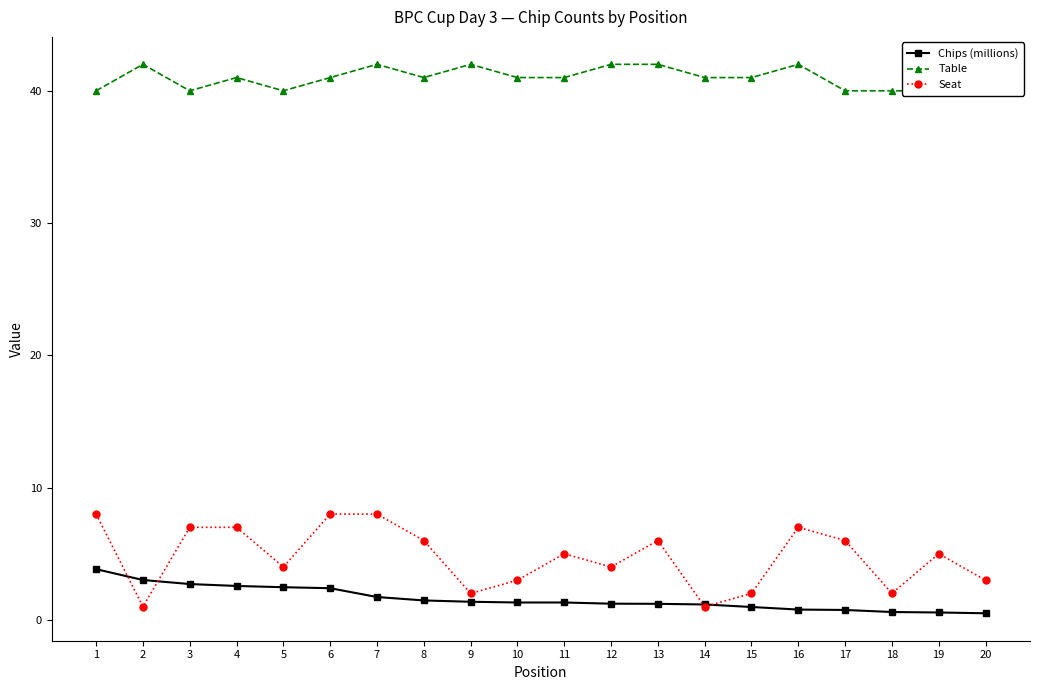

Count the number of categories in the chart.

20